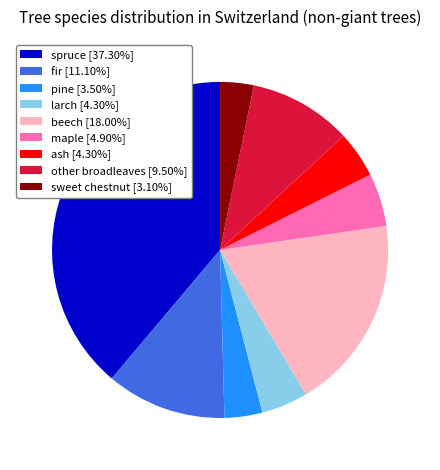

Is there any slice that represents more than half of the pie?

No